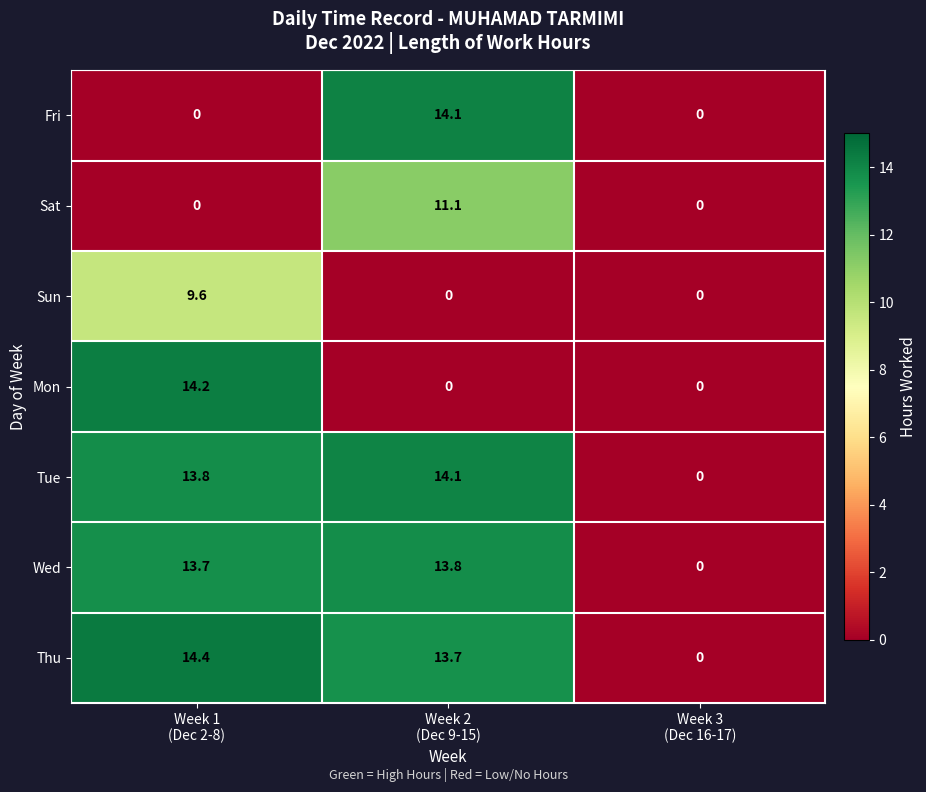

How many data points does each series have?

3